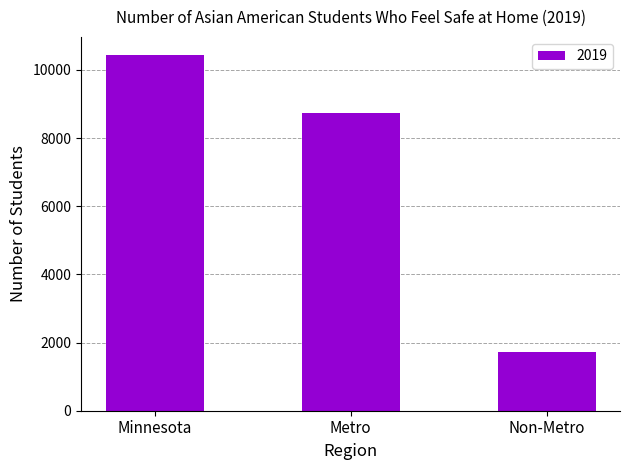

Reading right to left, list all the values displayed in this chart.

Non-Metro=1718	Metro=8728	Minnesota=10446